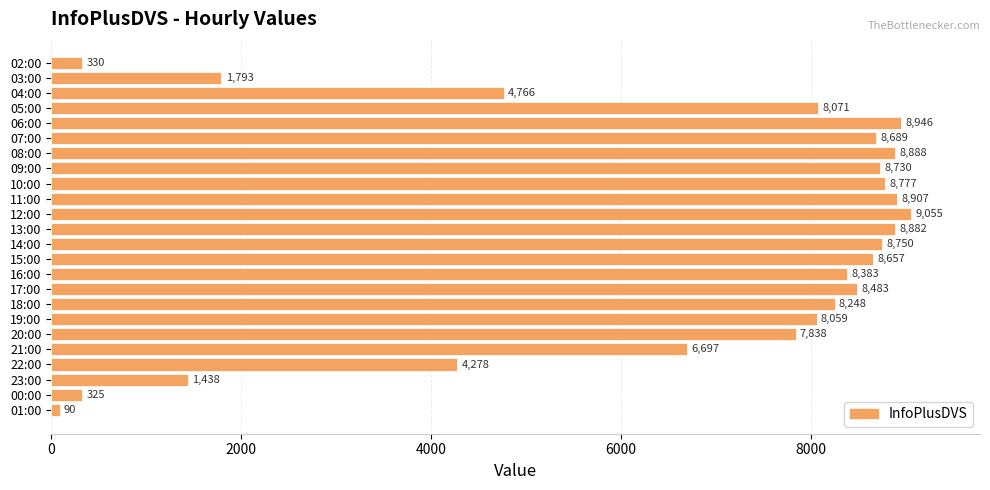

What is the change in value from 06:00 to 18:00?

-698